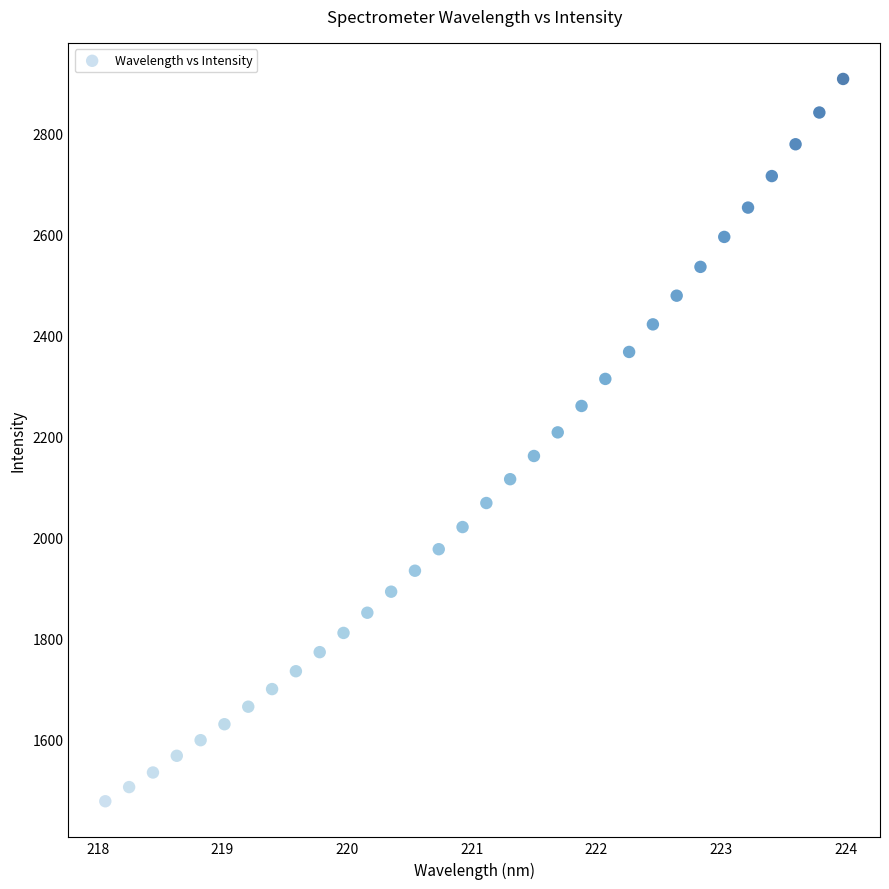

What is the range of Y values (max minus min)?

1431.4